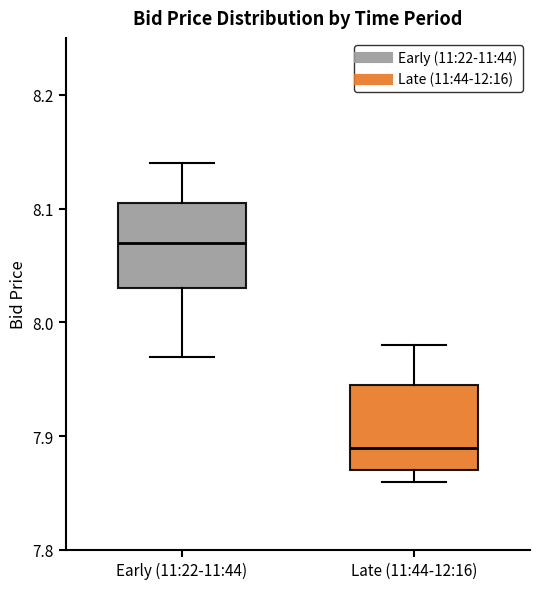

Reading left to right, transcribe this box plot: for each box, give where its median line is, the range the box spans, and where its two whiskers end, as read against the y-axis. The values are not printed on the chart, so give them approximately, as read against the axis.

Early (11:22-11:44): median 8.07, box 8.03 to 8.11, whiskers 7.97 to 8.14
Late (11:44-12:16): median 7.89, box 7.87 to 7.95, whiskers 7.86 to 7.98